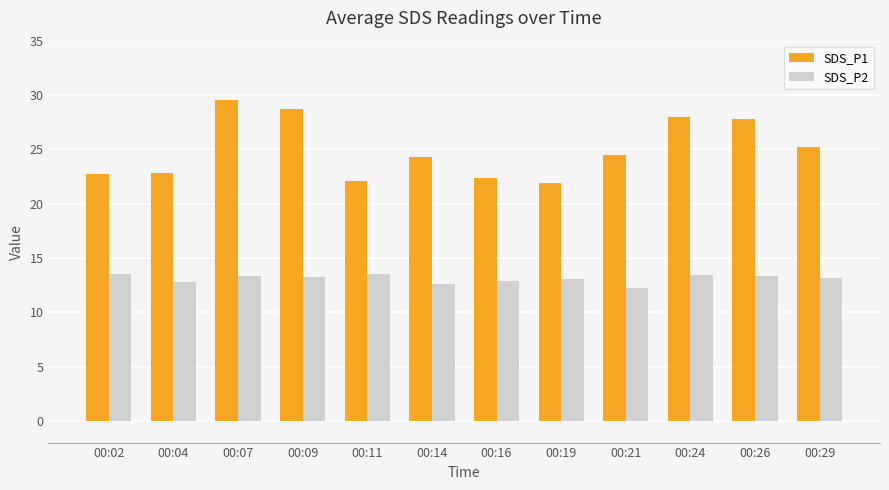

What is the minimum value shown in the chart?

12.3